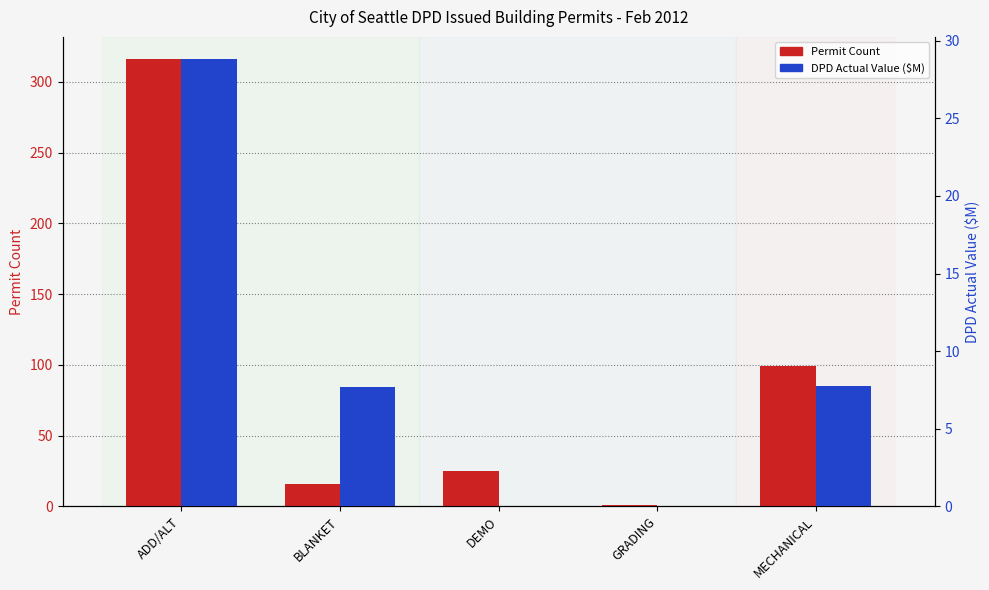

Does the chart contain any negative values?

No